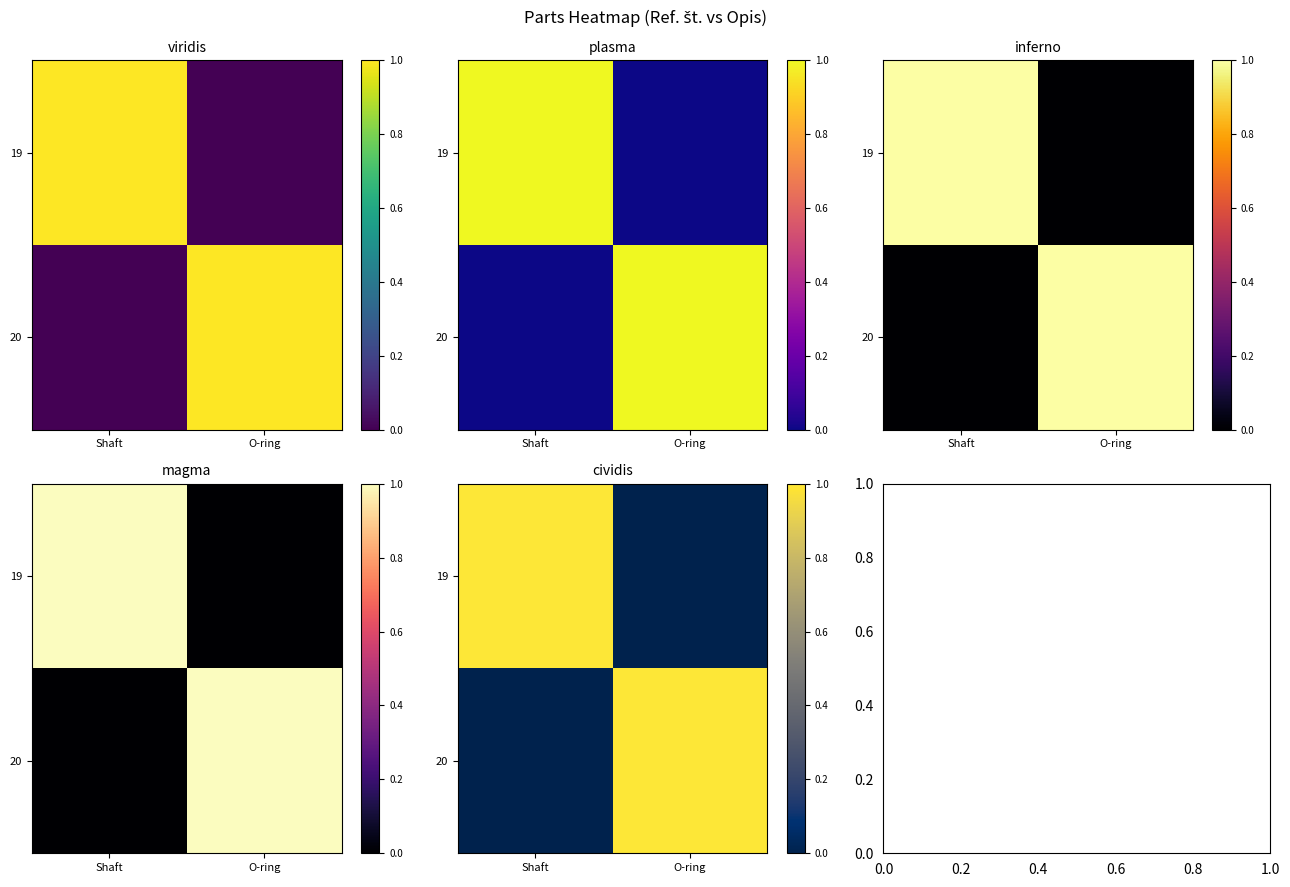

Is it true that 20 equals 0 at O-ring?

False